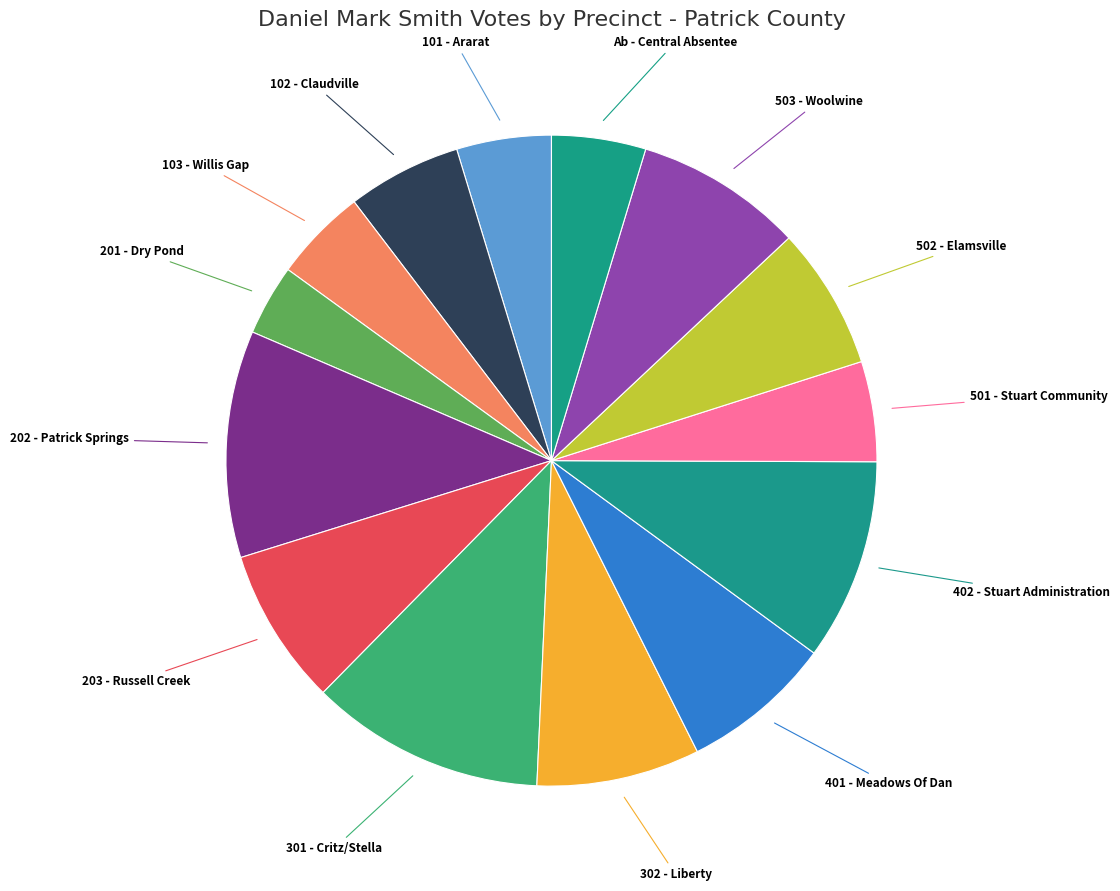

Which slice is the smallest?

201 - Dry Pond